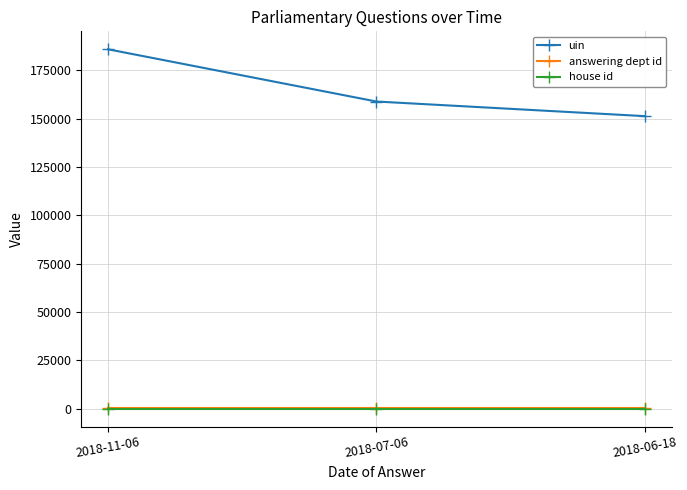

True or false: answering dept id has a value of 202 at 2018-06-18.

True